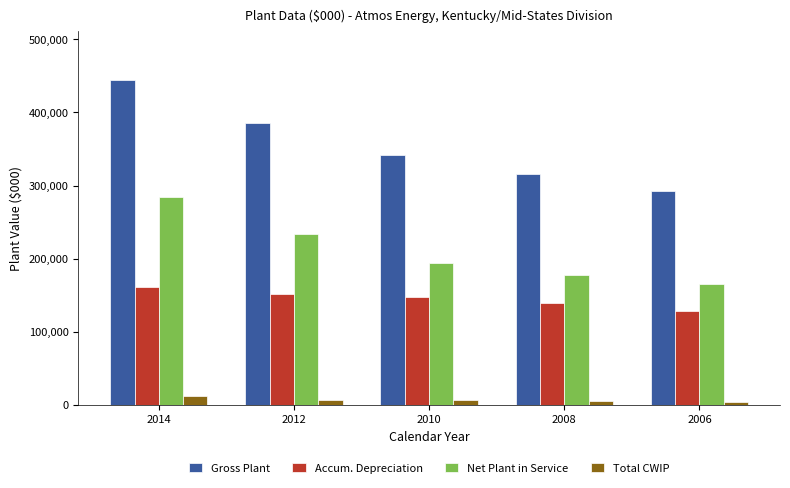

Which series has the widest spread of values?

Gross Plant